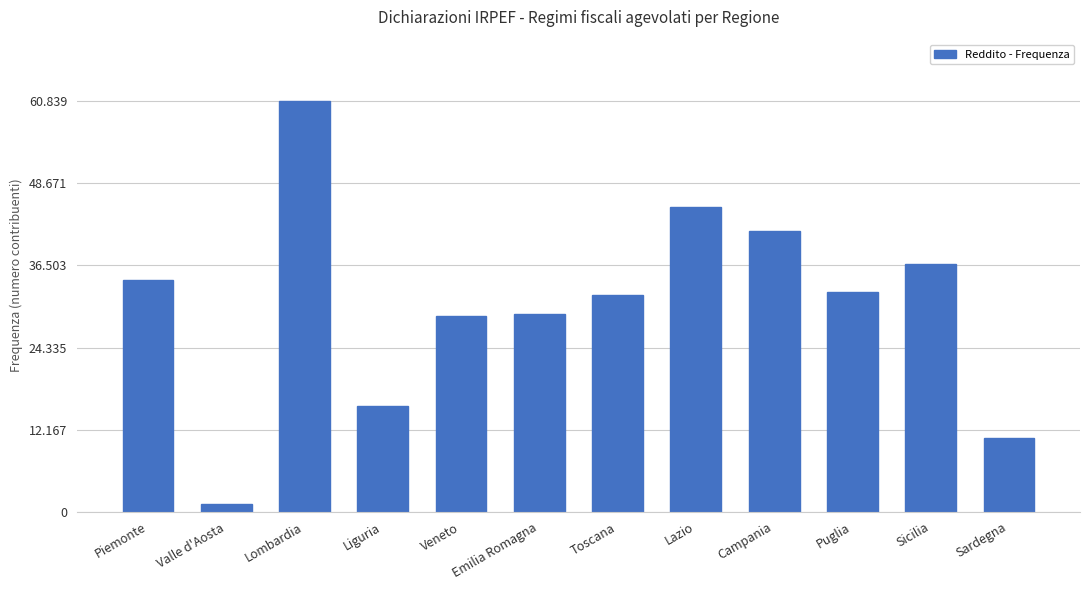

Approximately how many times larger is the value at Puglia compared to Toscana?

1.0